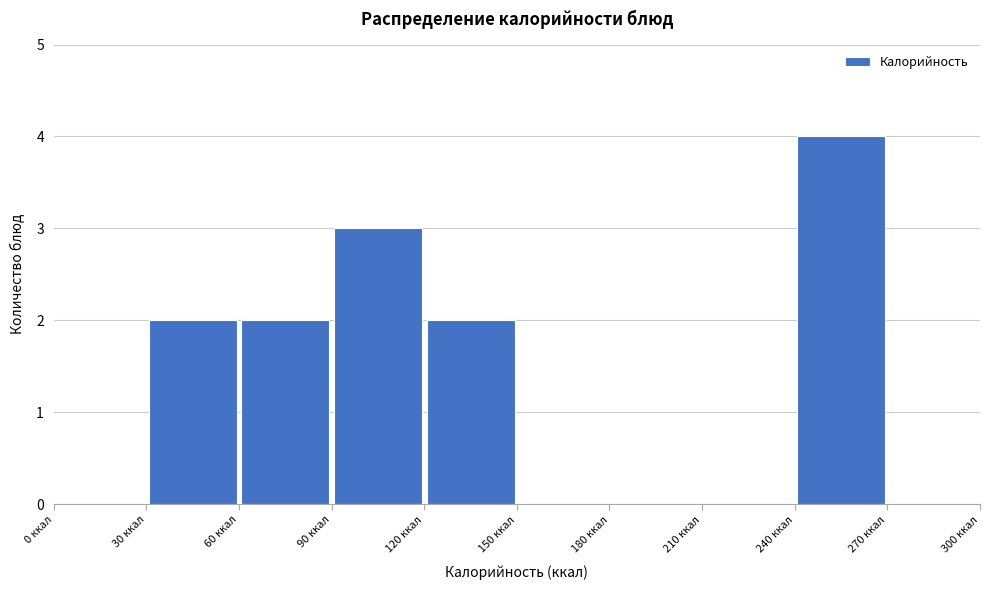

What is the height of the bar covering 30 to 60 on the x-axis? The values are not printed on the chart, so give them approximately, as read against the axis.

2